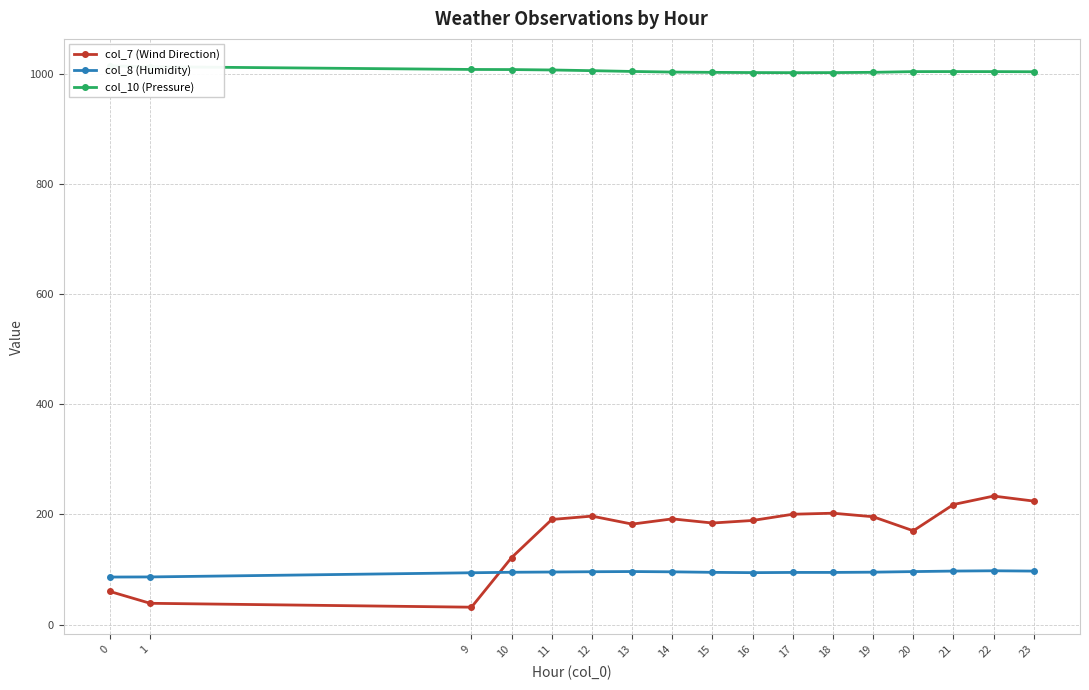

True or false: col_8 (Humidity) has more than 1 interior local peaks.

True